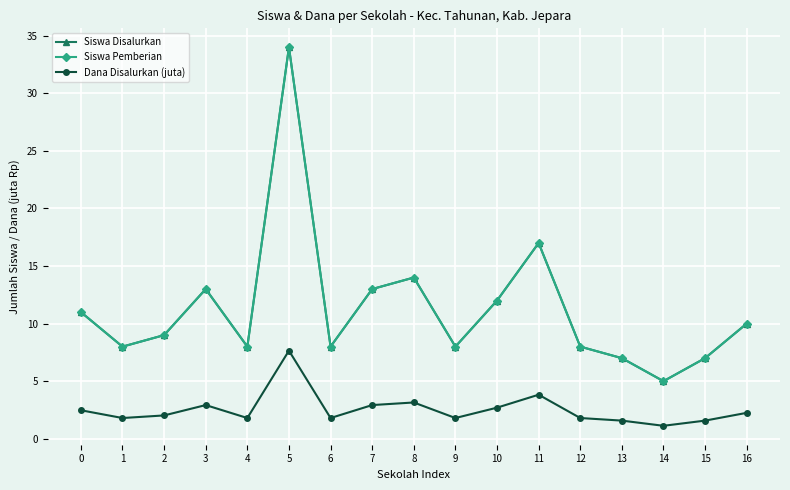

Reading right to left, list all the values displayed in this chart.

Siswa Disalurkan: 10.0	7.0	5.0	7.0	8.0	17.0	12.0	8.0	14.0	13.0	8.0	34.0	8.0	13.0	9.0	8.0	11.0
Siswa Pemberian: 10.0	7.0	5.0	7.0	8.0	17.0	12.0	8.0	14.0	13.0	8.0	34.0	8.0	13.0	9.0	8.0	11.0
Dana Disalurkan (juta): 2.2	1.6	1.1	1.6	1.8	3.8	2.7	1.8	3.1	2.9	1.8	7.7	1.8	2.9	2.0	1.8	2.5